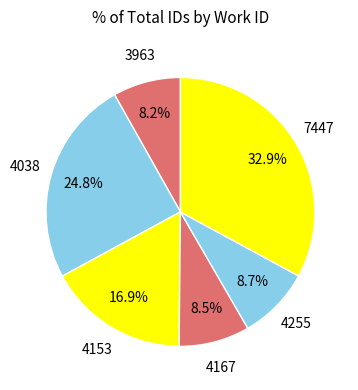

How many segments does this pie chart have?

6